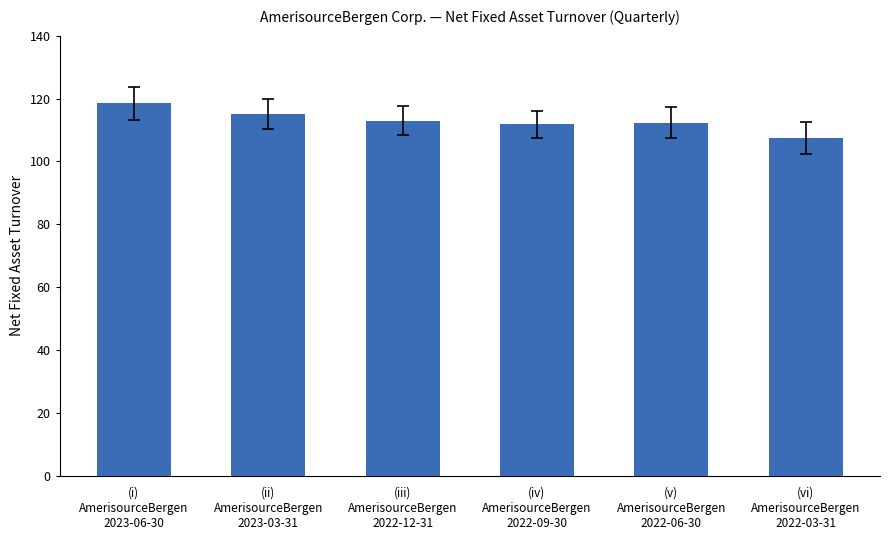

What is the difference between the maximum and minimum values?

11.1